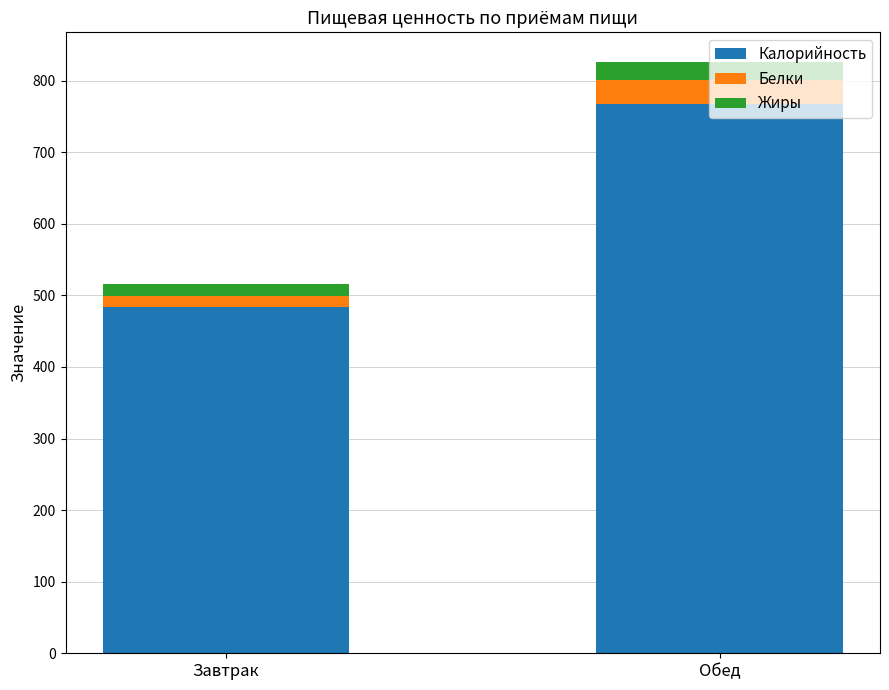

What is the total value across all series at Обед?

826.2